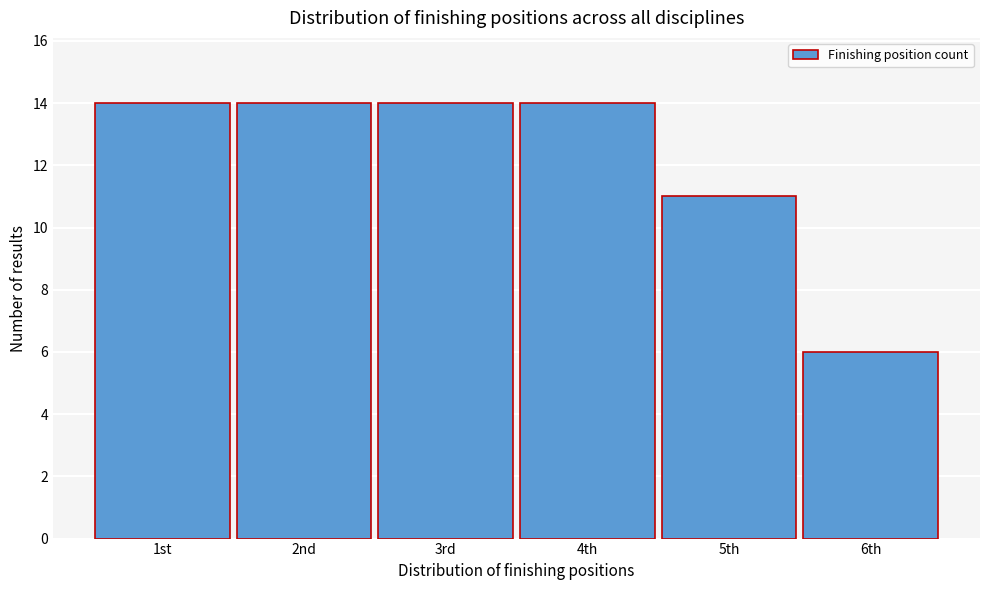

Reading right to left, transcribe all the data shown in this chart.

6	11	14	14	14	14